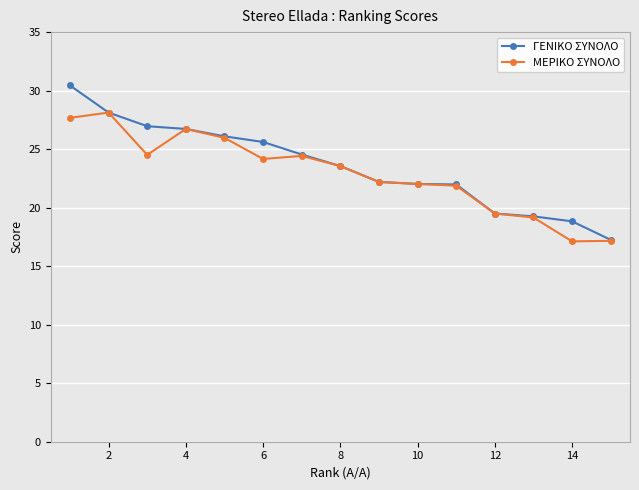

How many lines are shown in the chart?

2